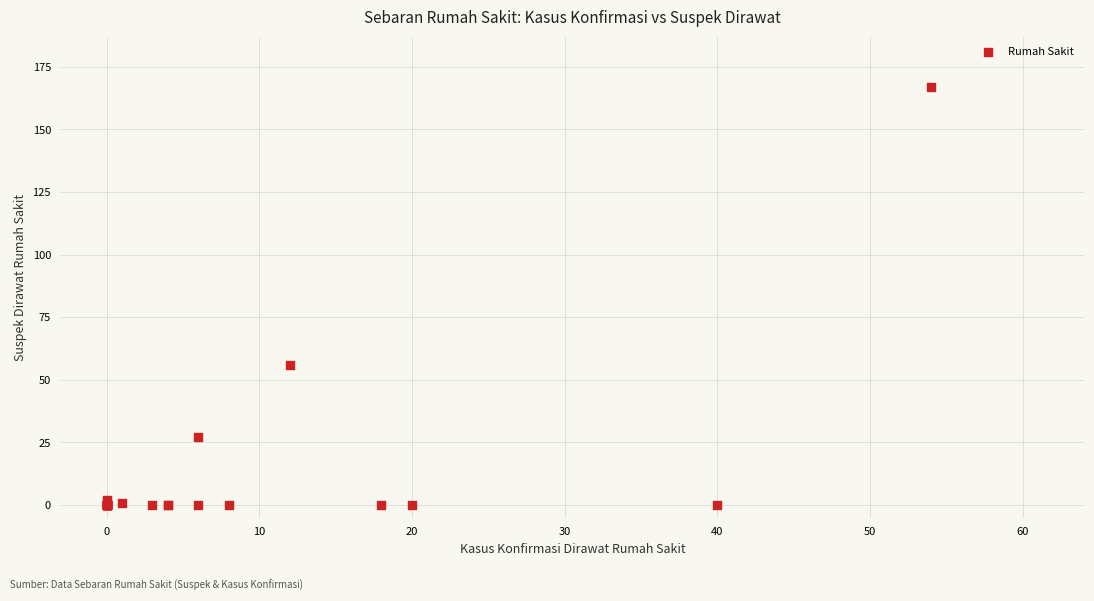

What Y value in the scatter plot is closest to 83?

56